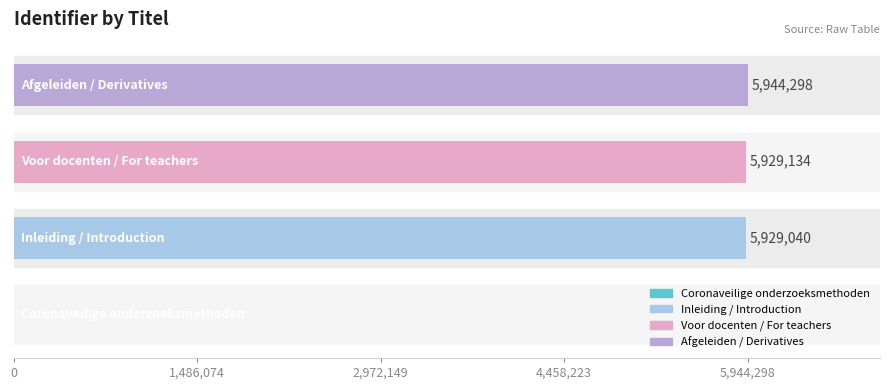

How many data points does each series have?

4